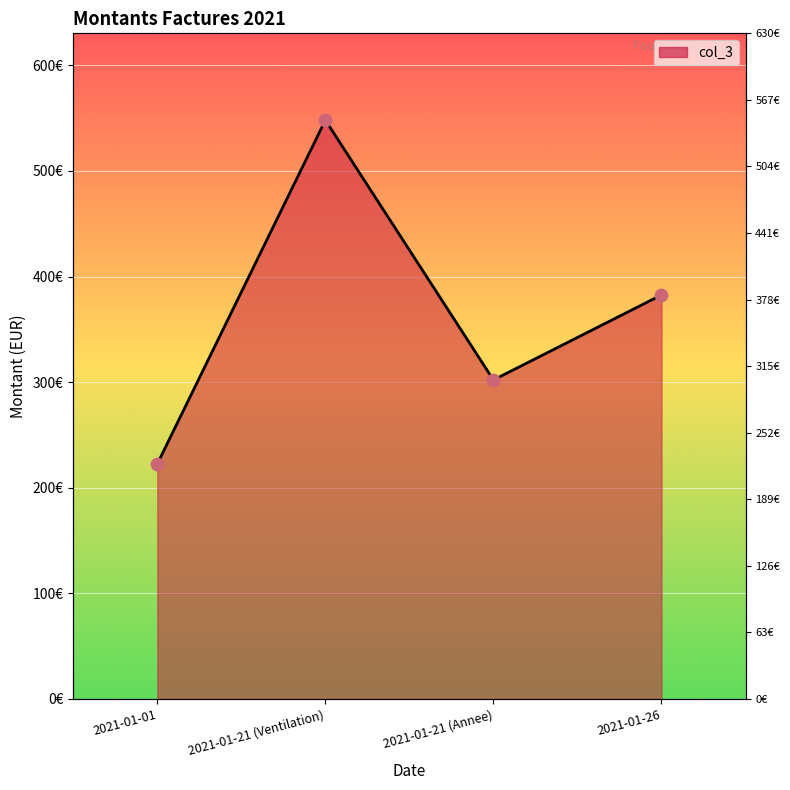

Which has a higher value, 2021-01-01 or 2021-01-21 (Ventilation)?

2021-01-21 (Ventilation)